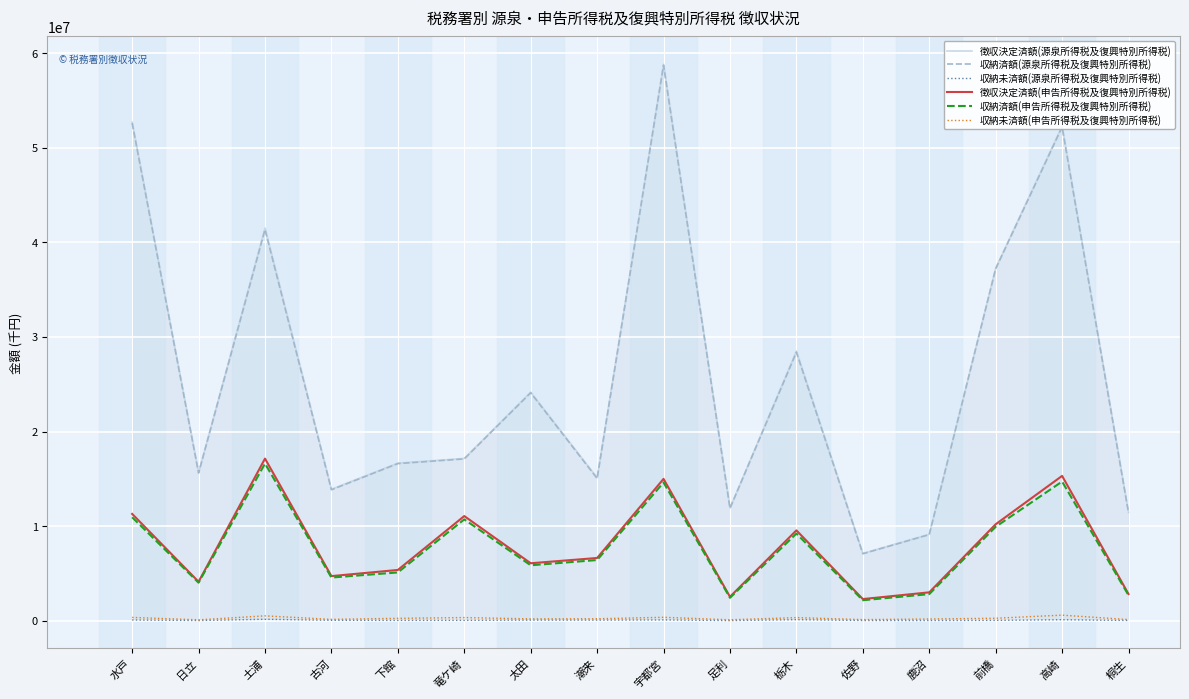

At which category does 徴収決定済額(申告所得税及復興特別所得税) reach its first local peak?

土浦